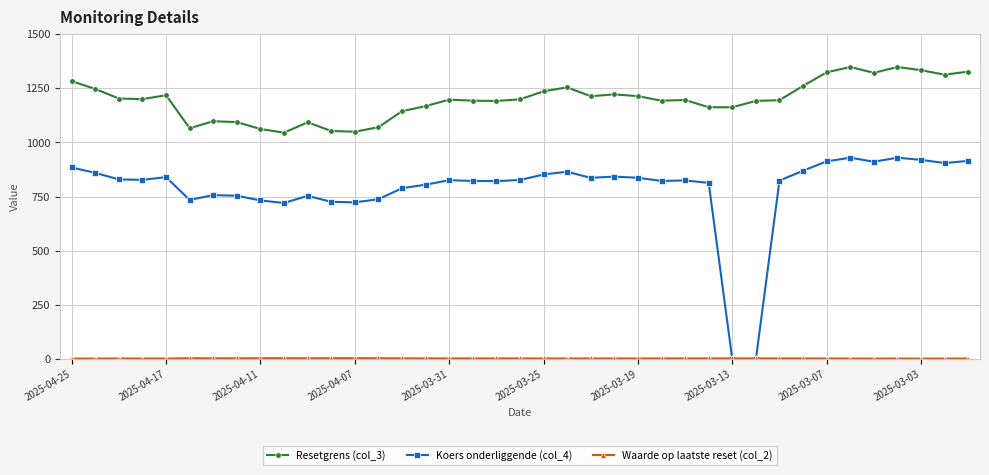

True or false: Resetgrens (col_3) has more than 0 interior local peaks.

True